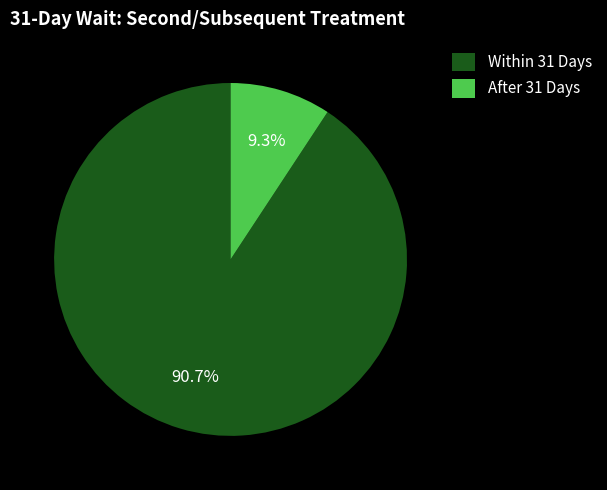

What portion of the pie excludes Within 31 Days?

9.3%